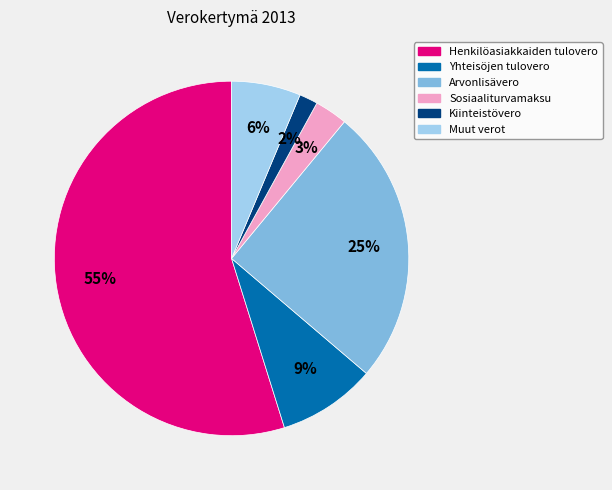

What is the ratio of the value at Yhteisöjen tulovero to the value at Arvonlisävero?

0.4